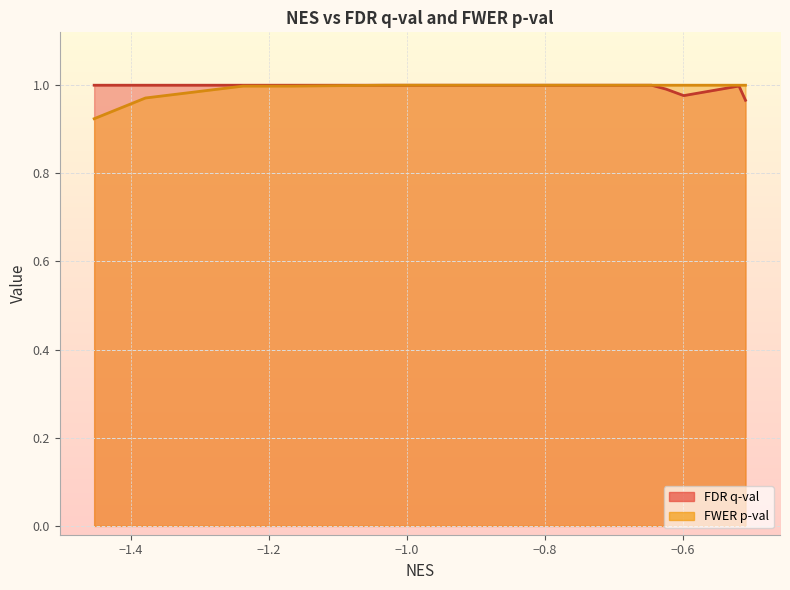

What is the minimum value shown in the chart?

0.9